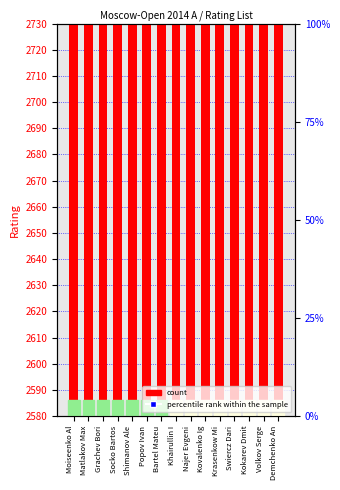

Which series has the widest spread of Y values?

percentile rank within the sample